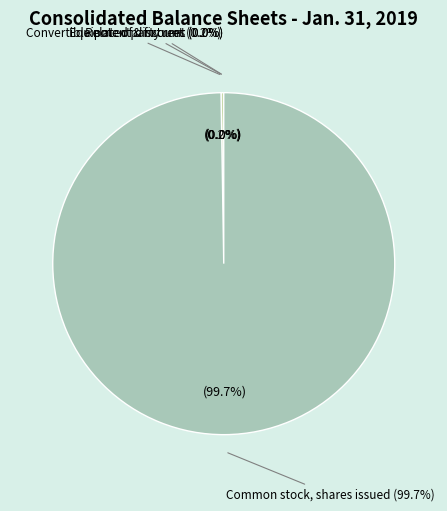

To the nearest percent, what portion does Common stock, shares issued represent?

100%